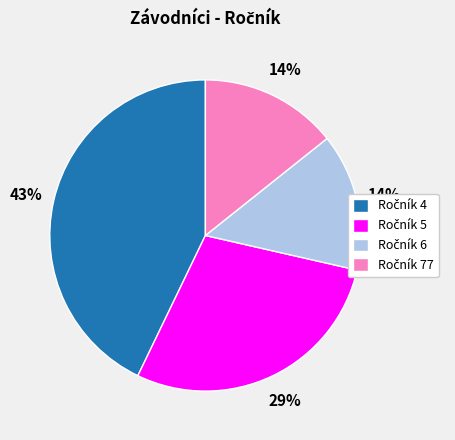

Is there any slice that represents more than half of the pie?

No